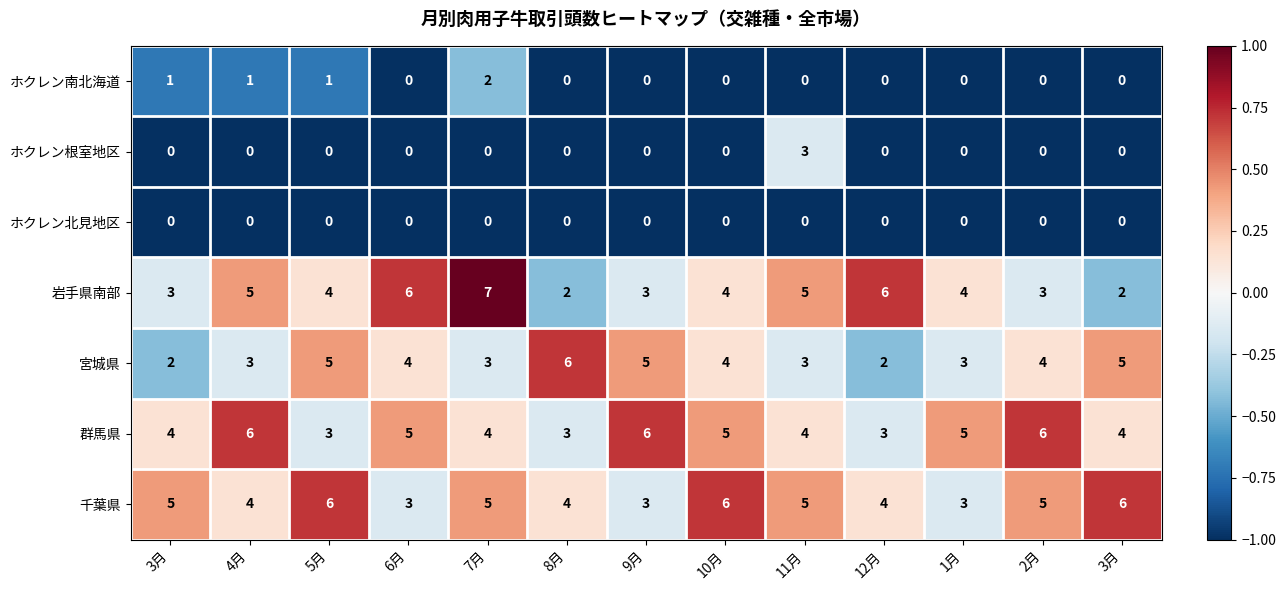

How many distinct data groups are displayed?

7